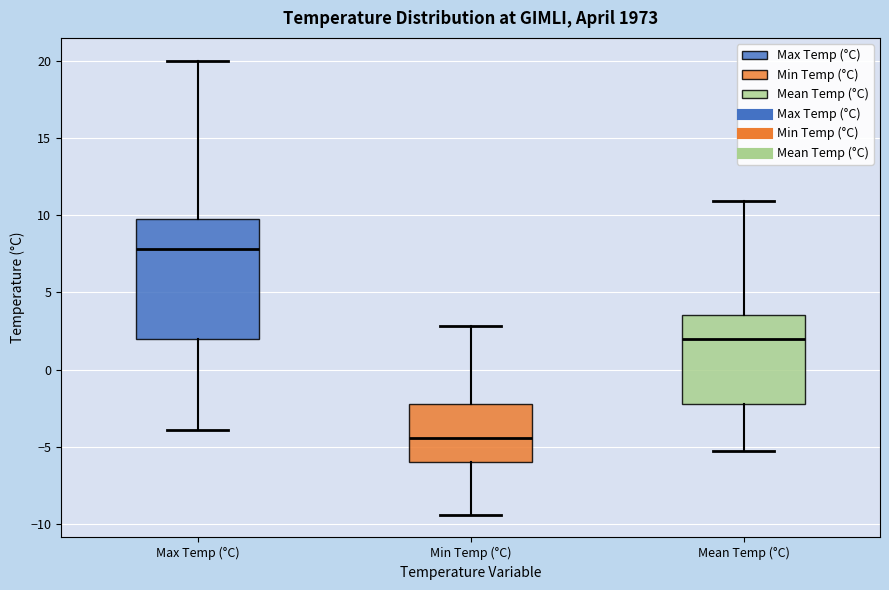

Comparing the boxes themselves (not the whiskers), which one is the tallest?

Max Temp (°C)